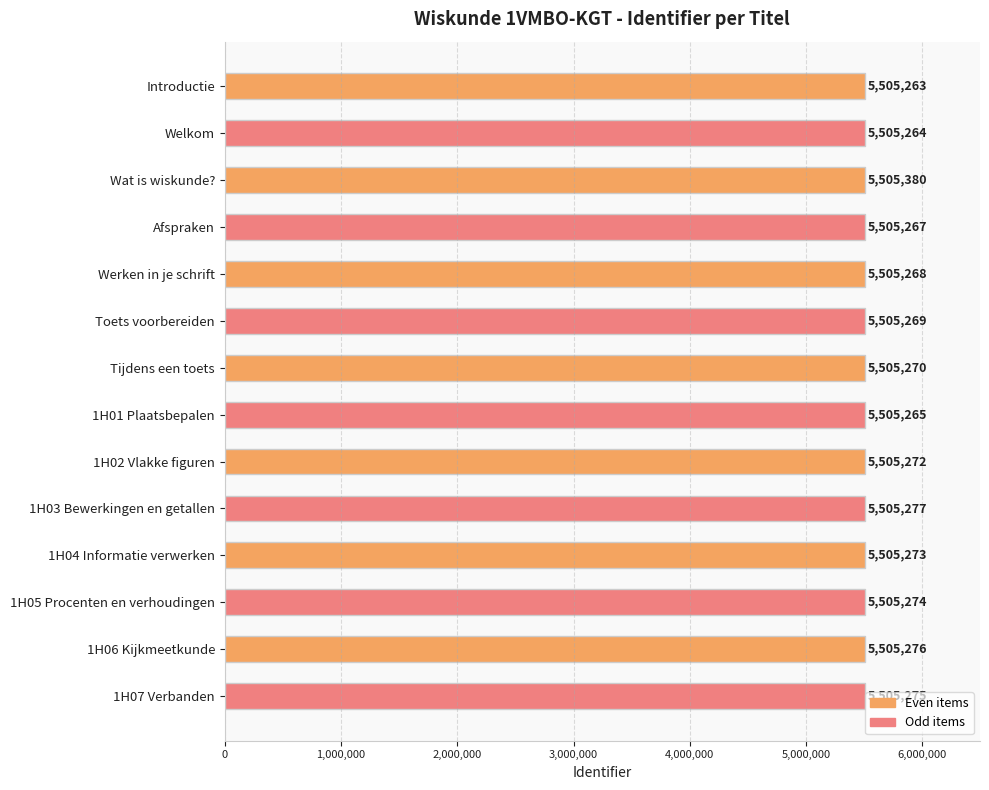

Rank the categories by value from lowest to highest.

Introductie, Welkom, 1H01 Plaatsbepalen, Afspraken, Werken in je schrift, Toets voorbereiden, Tijdens een toets, 1H02 Vlakke figuren, 1H04 Informatie verwerken, 1H05 Procenten en verhoudingen, 1H07 Verbanden, 1H06 Kijkmeetkunde, 1H03 Bewerkingen en getallen, Wat is wiskunde?